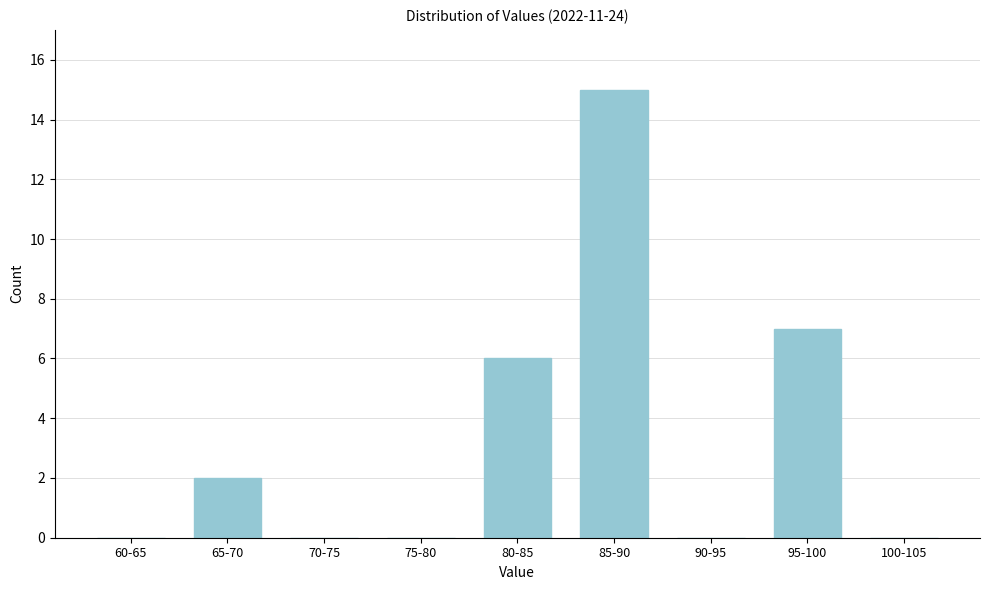

Reading right to left, what are all the values shown in this chart?

100-105=0	95-100=7	90-95=0	85-90=15	80-85=6	75-80=0	70-75=0	65-70=2	60-65=0